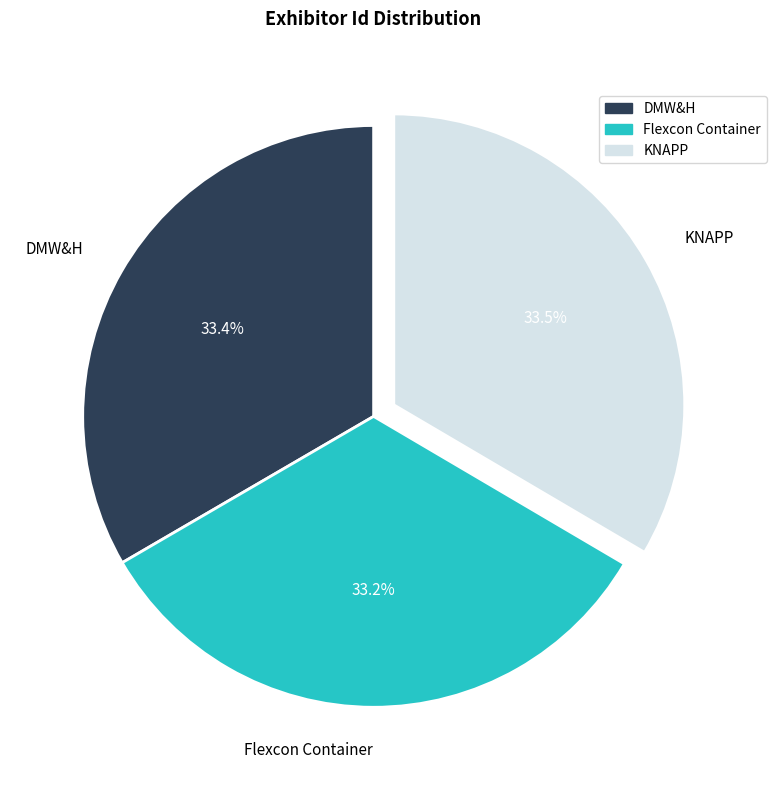

What is the ratio of the value at DMW&H to the value at Flexcon Container?

1.0